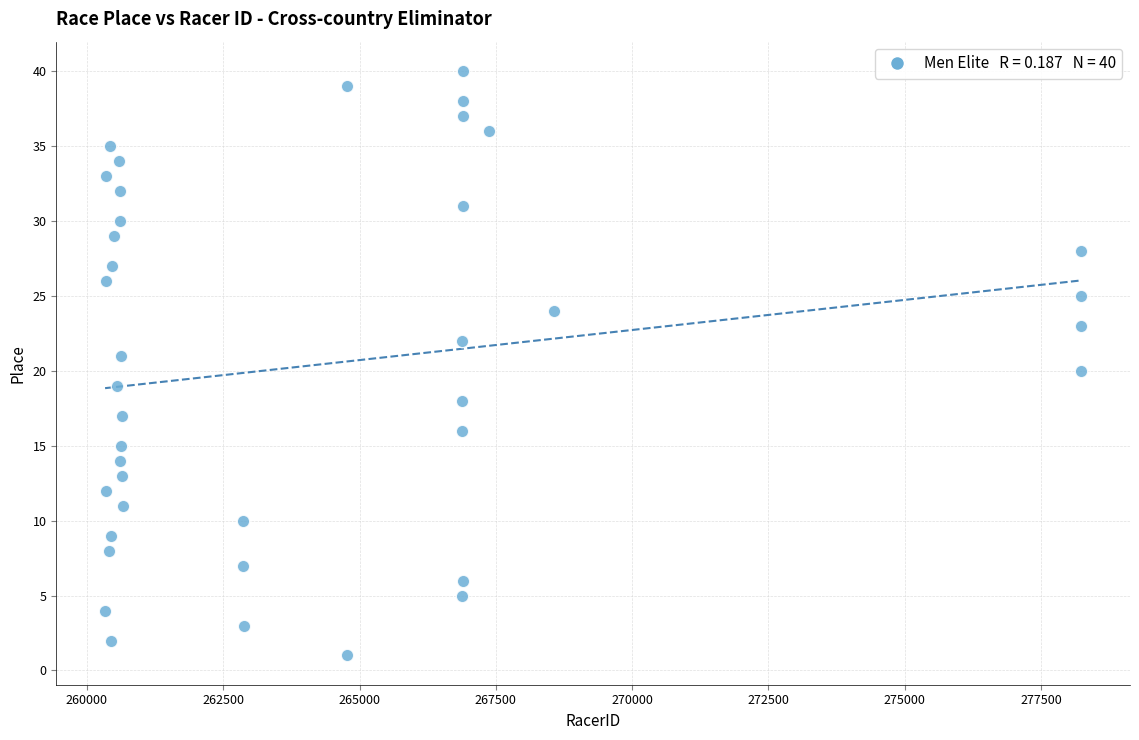

What is the range of Y values (max minus min)?

39